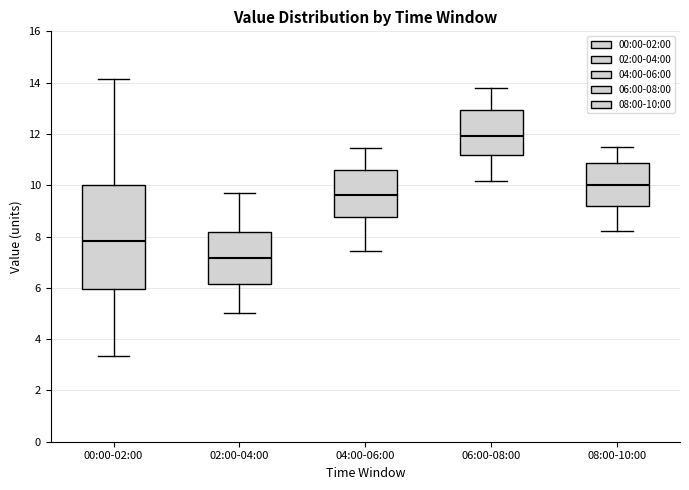

Which box's median line is the highest?

06:00-08:00